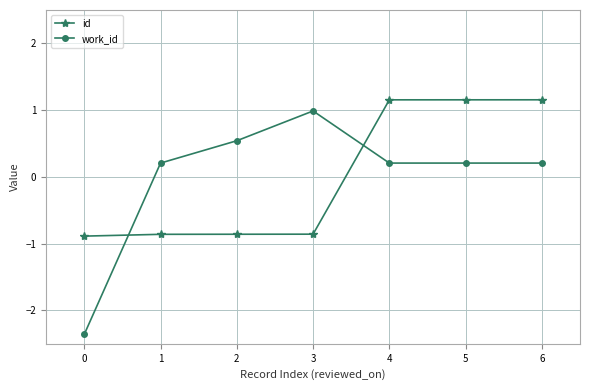

The value of id at 0 is -0.9. True or false?

True